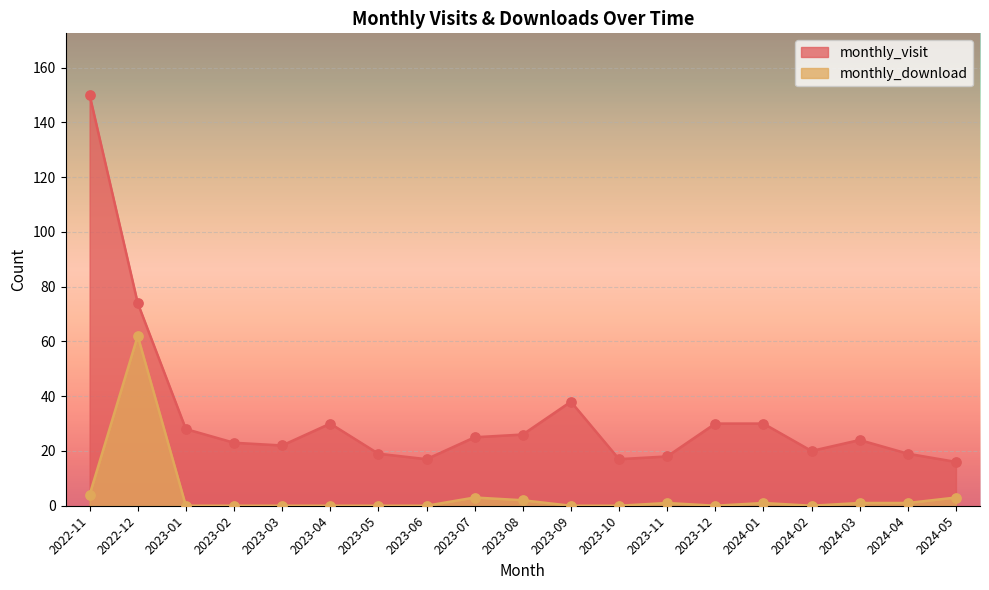

What is the total value across all series at 2023-06?

17